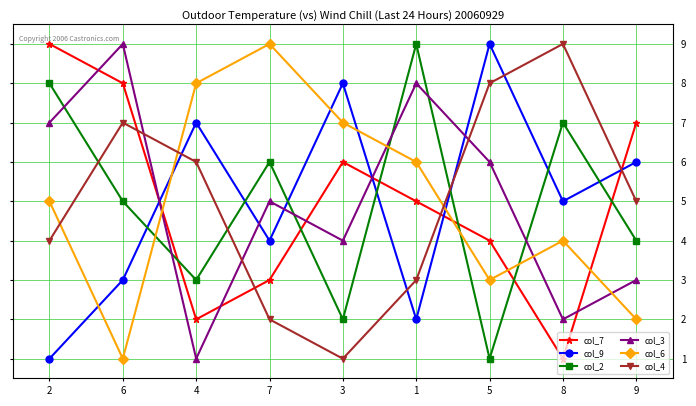

How many interior local peaks does the col_9 series have?

3